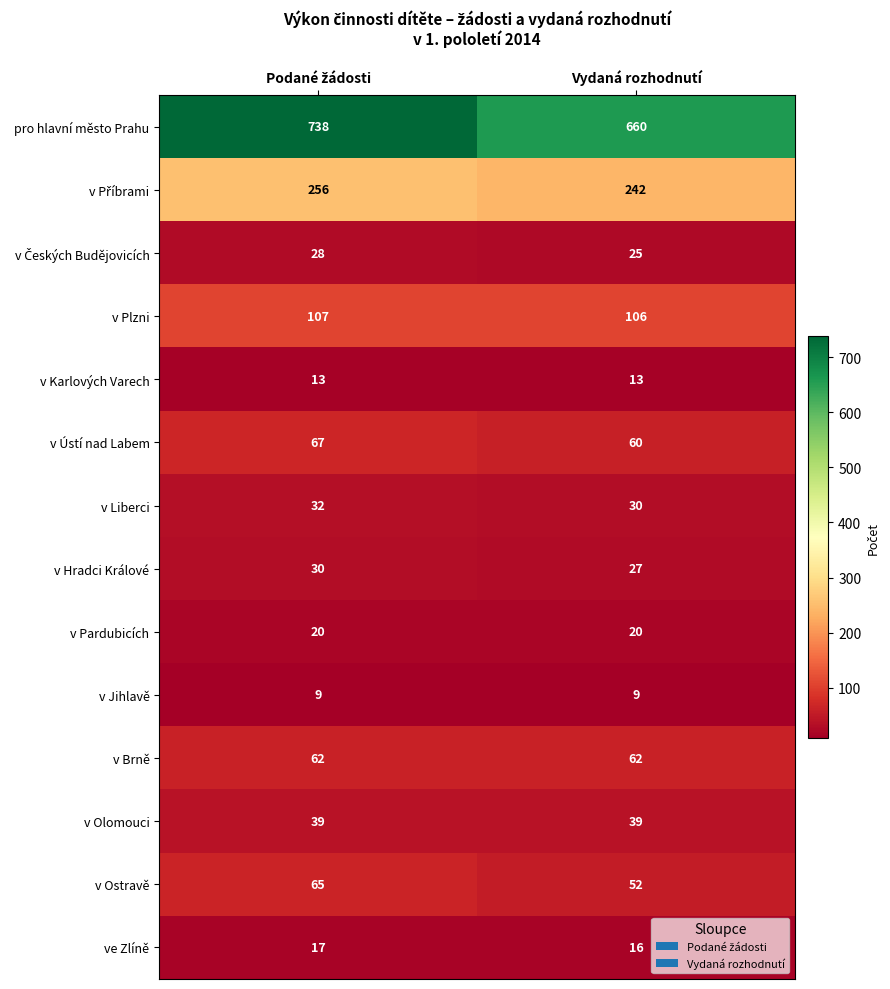

Which series has the largest total across all categories?

pro hlavní město Prahu